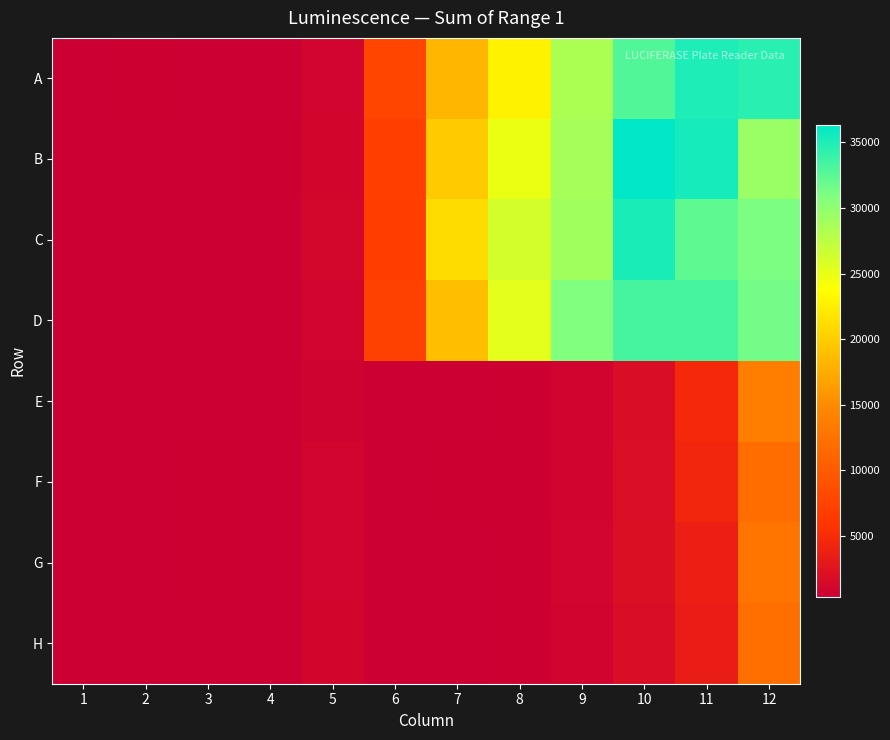

Reading left to right, list all the values displayed in this chart.

A: 1=410	2=485	3=407	4=402	5=953	6=7738	7=18261	8=22800	9=28458	10=32858	11=35057	12=34577
B: 1=413	2=391	3=442	4=492	5=1071	6=6964	7=19850	8=24859	9=28707	10=36350	11=35390	12=29442
C: 1=348	2=430	3=397	4=440	5=1160	6=6922	7=21157	8=26278	9=28975	10=35159	11=32306	12=31099
D: 1=430	2=349	3=408	4=403	5=926	6=7332	7=18867	8=25295	9=30808	10=33379	11=33394	12=31493
E: 1=372	2=359	3=419	4=400	5=816	6=357	7=436	8=486	9=873	10=1822	11=4711	12=13749
F: 1=408	2=424	3=507	4=460	5=940	6=473	7=505	8=586	9=880	10=1909	11=4424	12=11835
G: 1=392	2=370	3=480	4=393	5=958	6=421	7=452	8=569	9=937	10=1981	11=3680	12=12853
H: 1=338	2=403	3=416	4=371	5=1071	6=449	7=389	8=527	9=841	10=1826	11=3529	12=12148